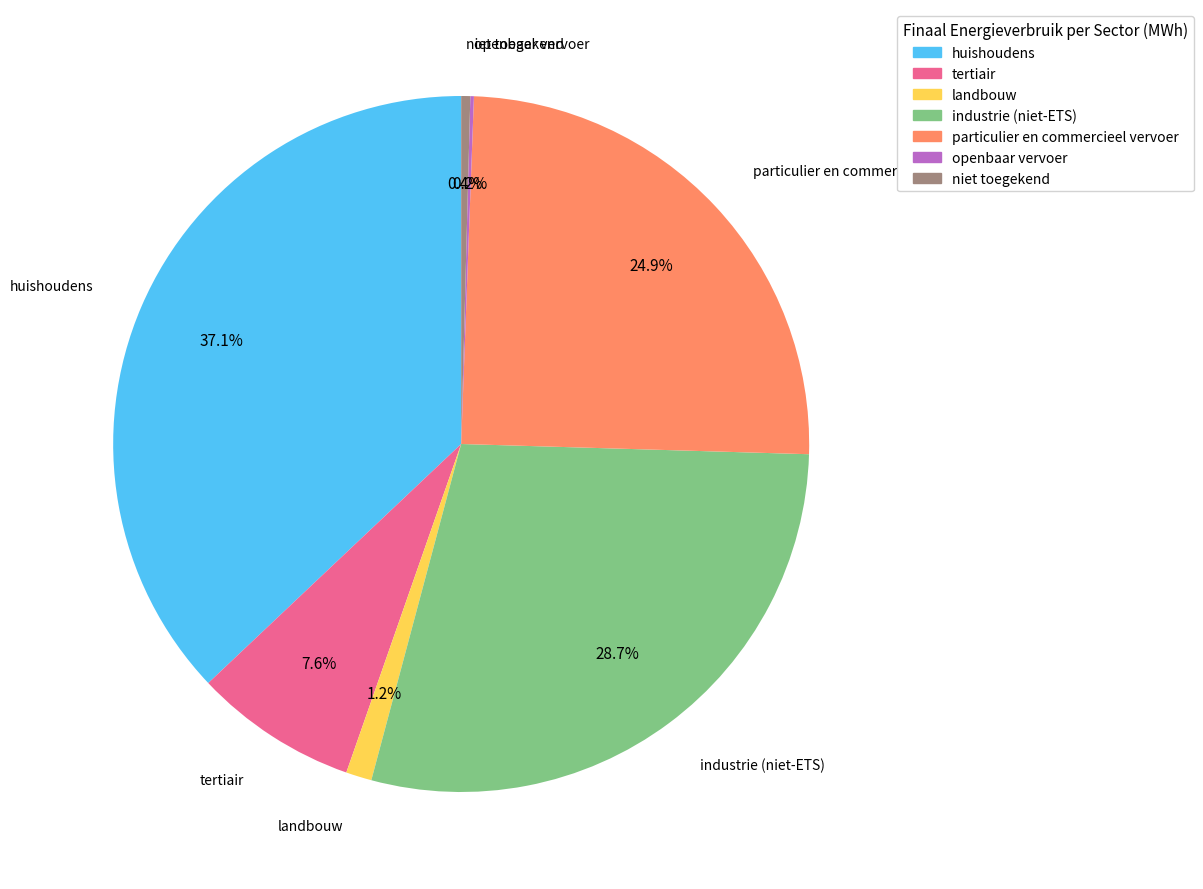

What percentage is NOT represented by niet toegekend?

99.6%